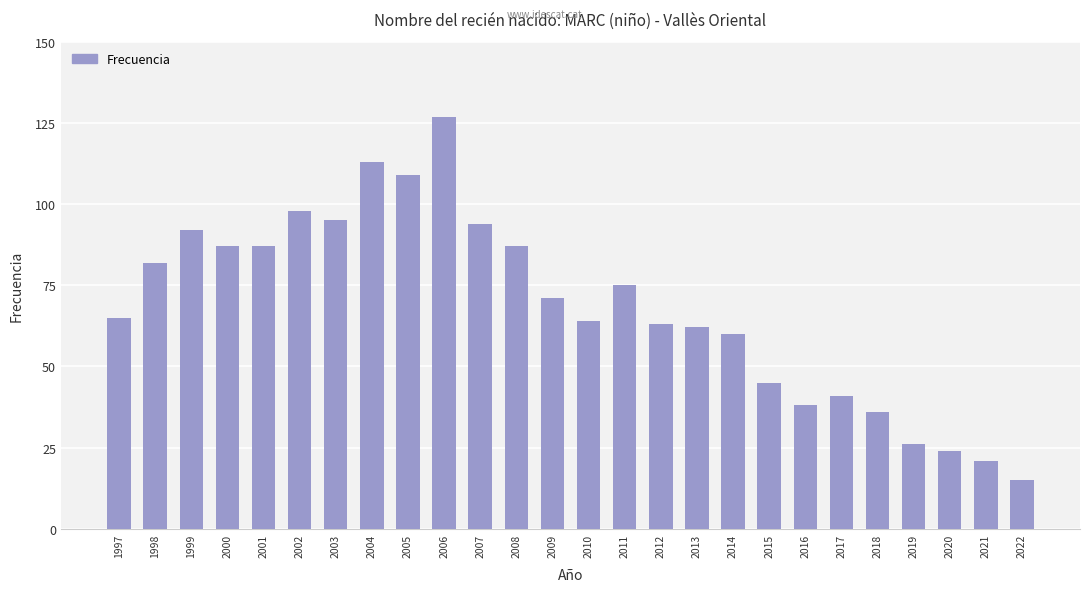

What is the average value?

68